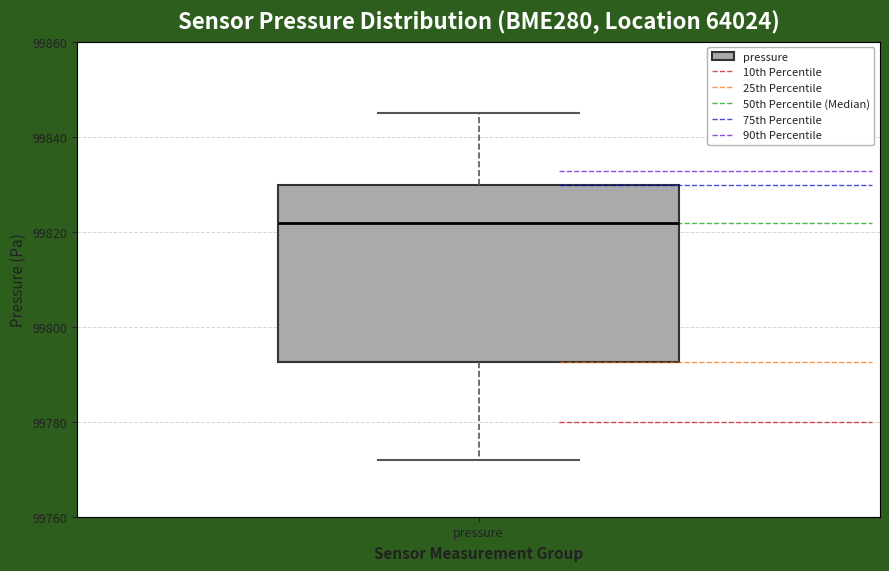

Where is the upper edge of the box for pressure on the y-axis? The values are not printed on the chart, so give them approximately, as read against the axis.

99830